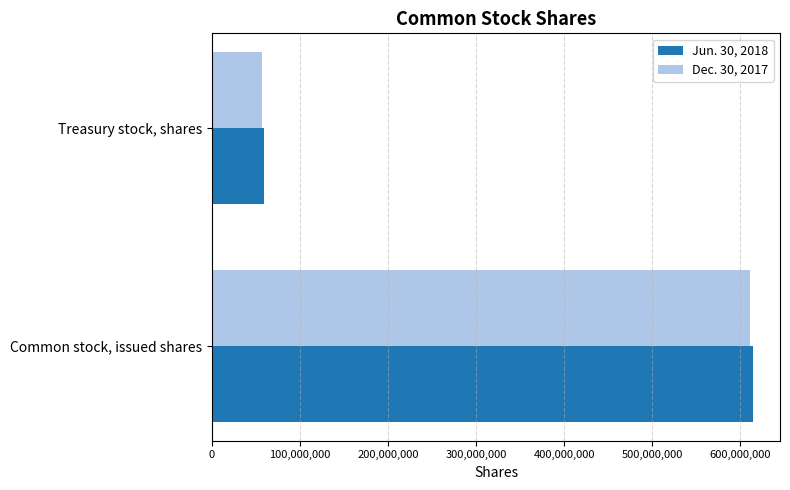

What are all the series names shown in the legend?

Jun. 30, 2018, Dec. 30, 2017